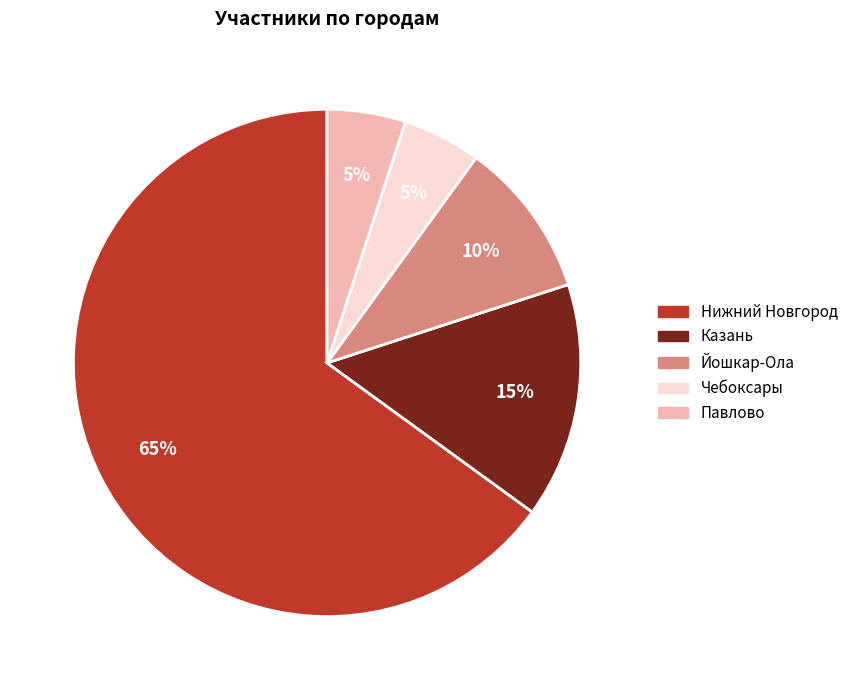

What is the ratio of the value at Нижний Новгород to the value at Йошкар-Ола?

6.5